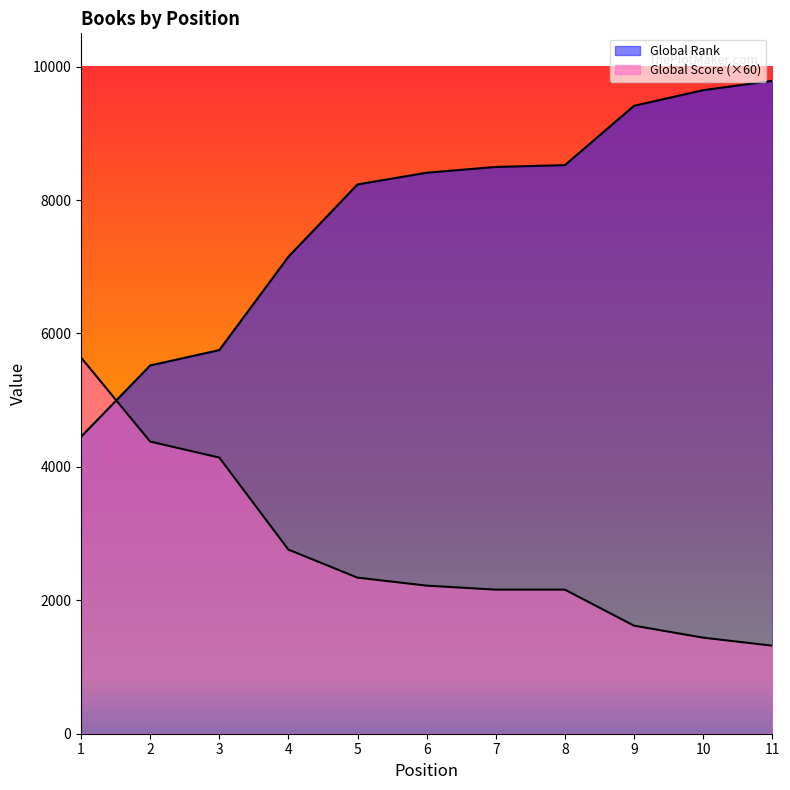

List the series in order of their peak value, highest first.

Global Rank, Global Score